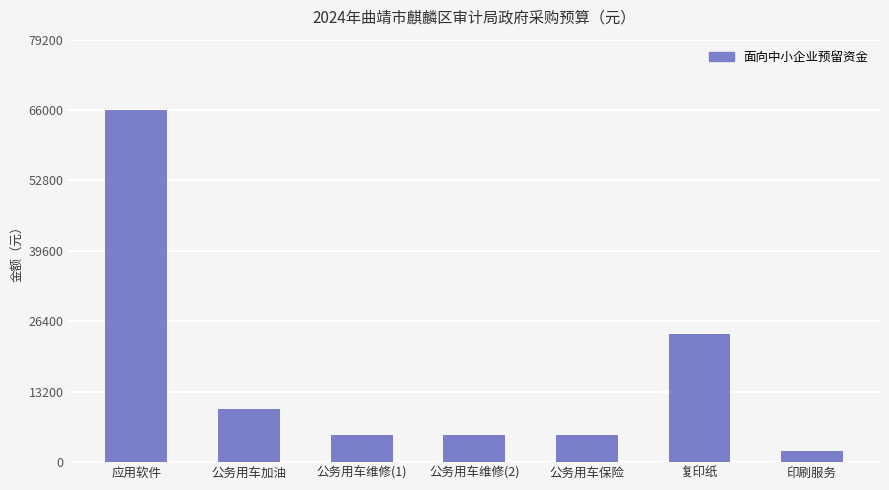

What is the value of the 2nd bar from the left?

10000